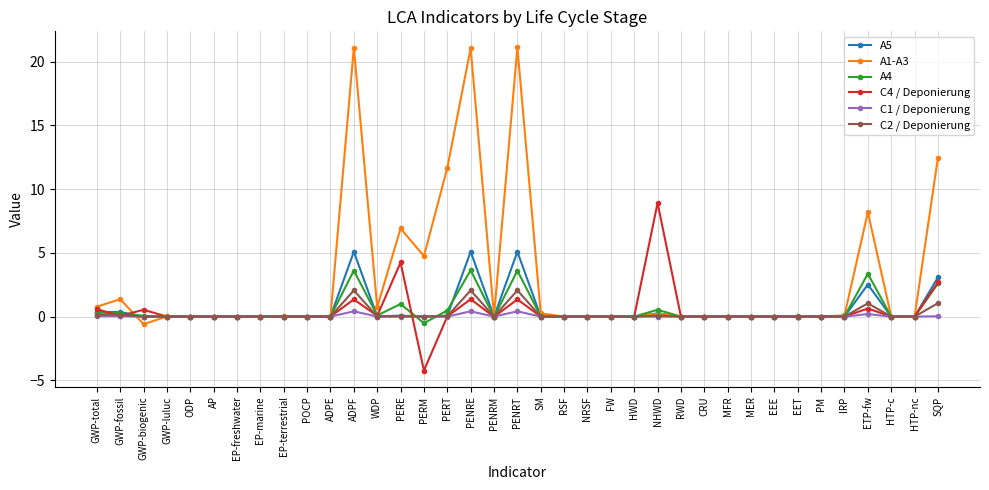

What is the label of the 31st point from the right?

EP-freshwater